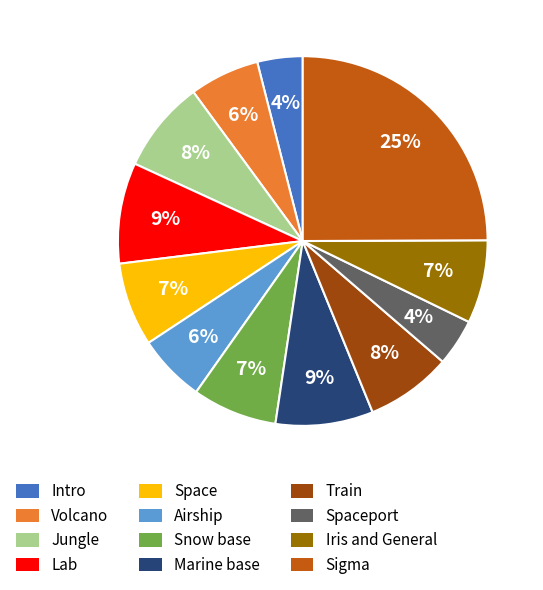

To the nearest percent, what is the difference between the largest and smallest slice percentages?

21%